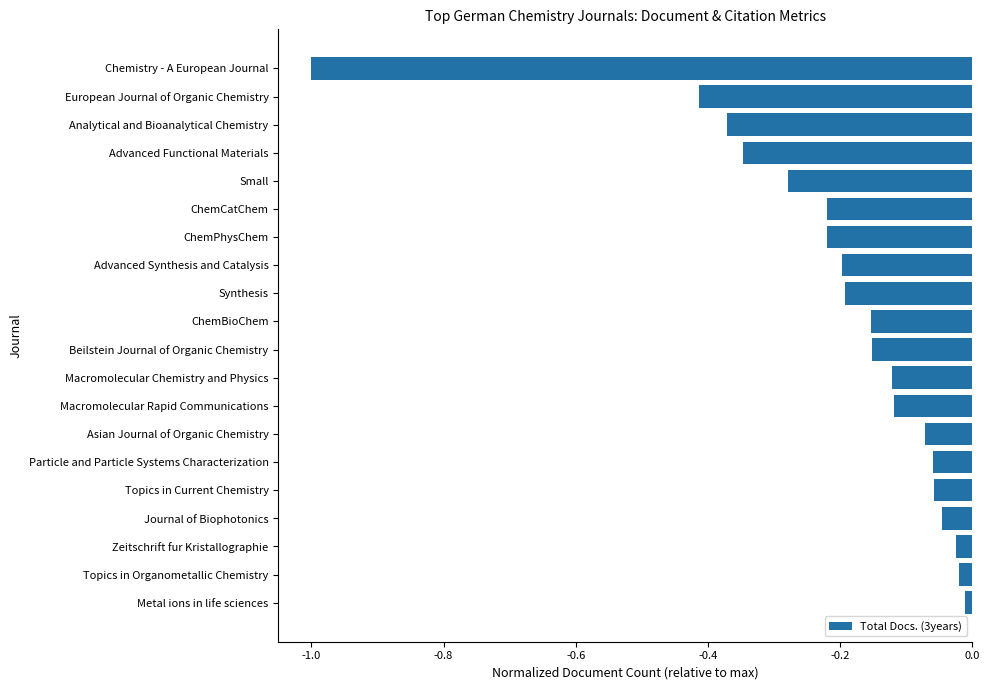

The value at Synthesis is -0.2. True or false?

True